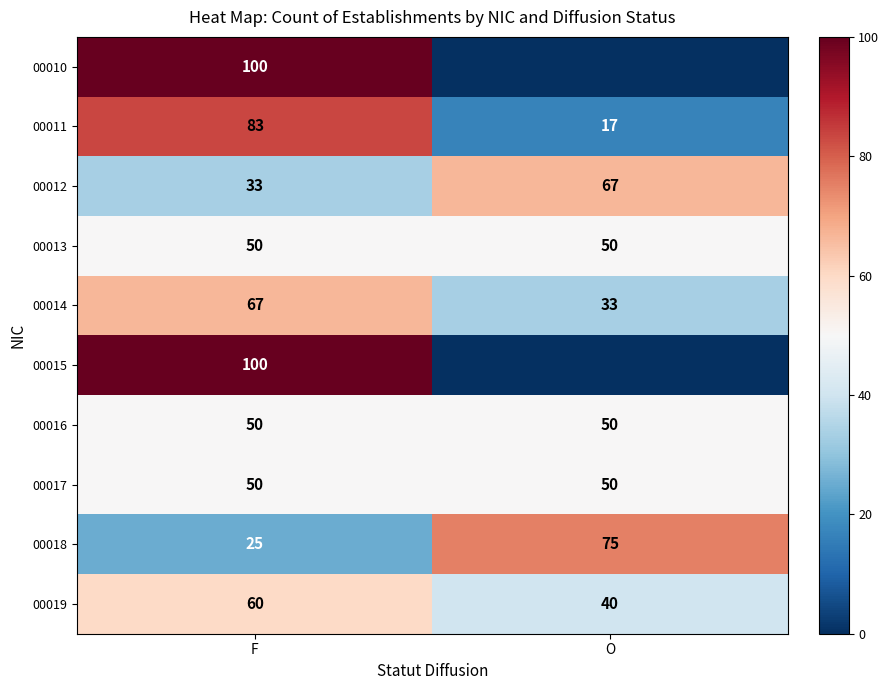

What is the total value across all series at O?

381.7